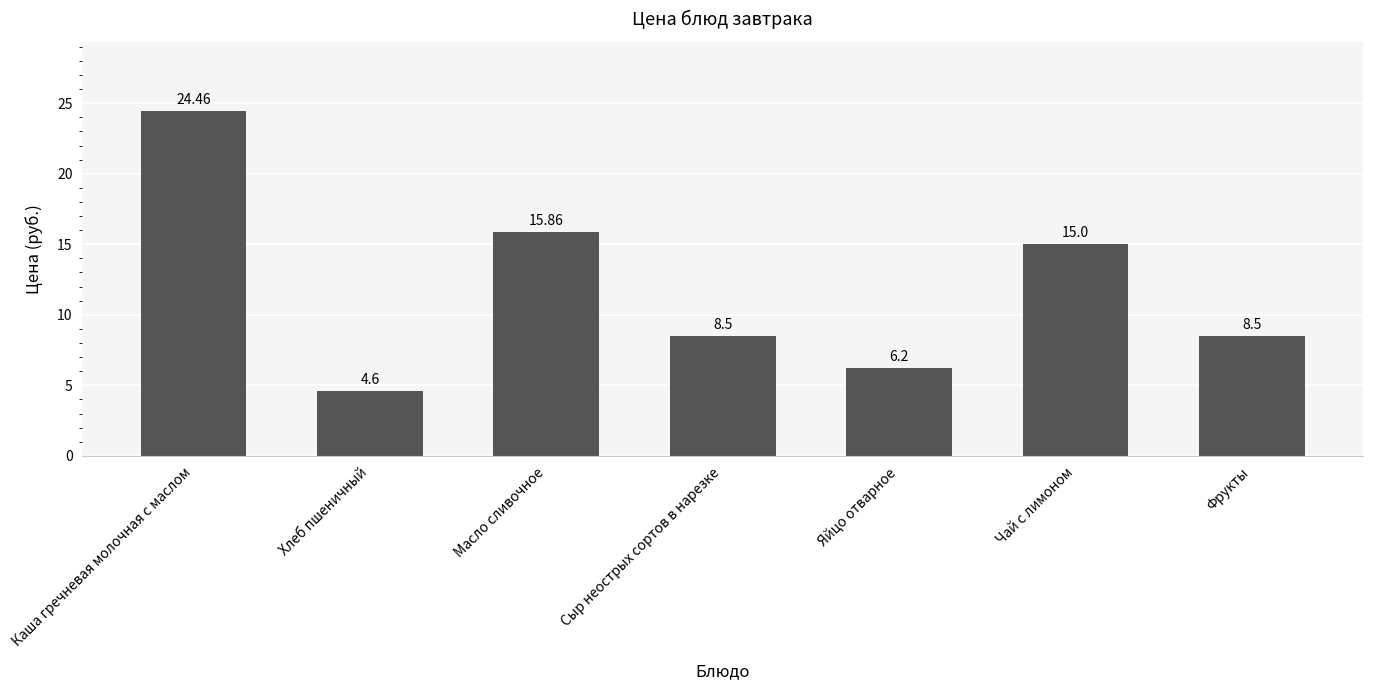

What is the label of the 5th bar from the right?

Масло сливочное